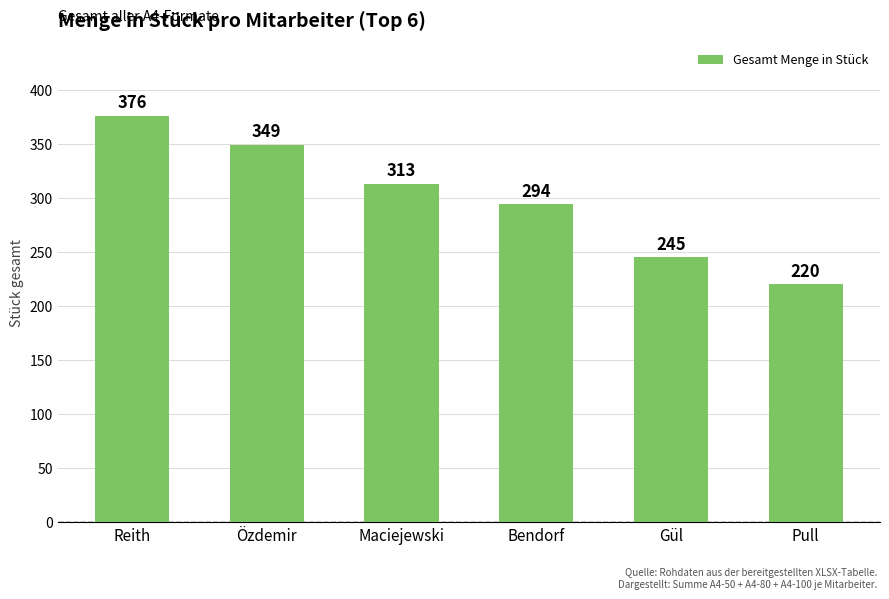

What is the ratio of the value at Gül to the value at Pull?

1.1